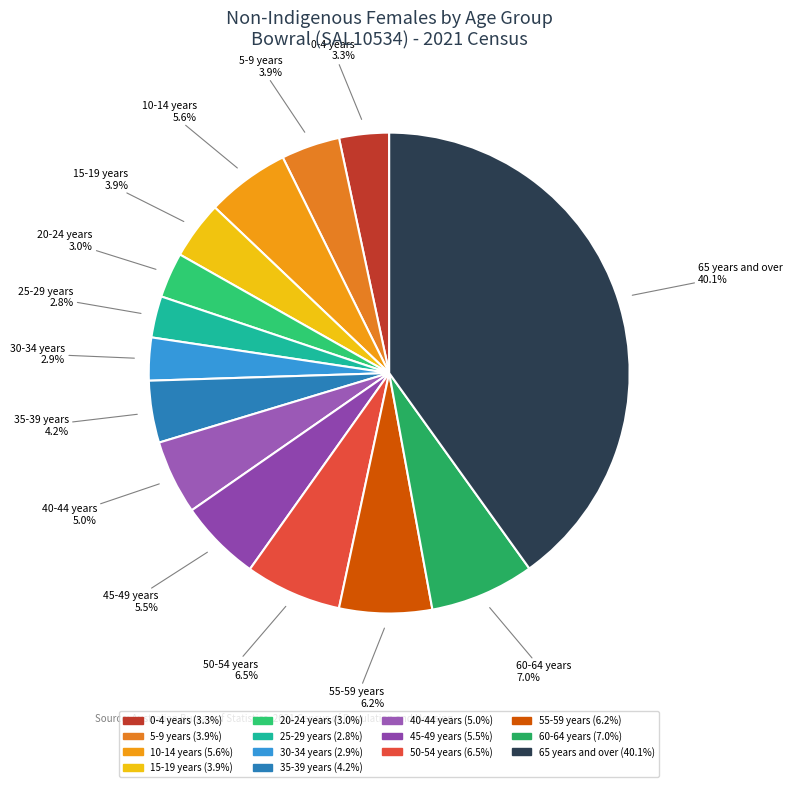

Count the number of slices in the pie.

14